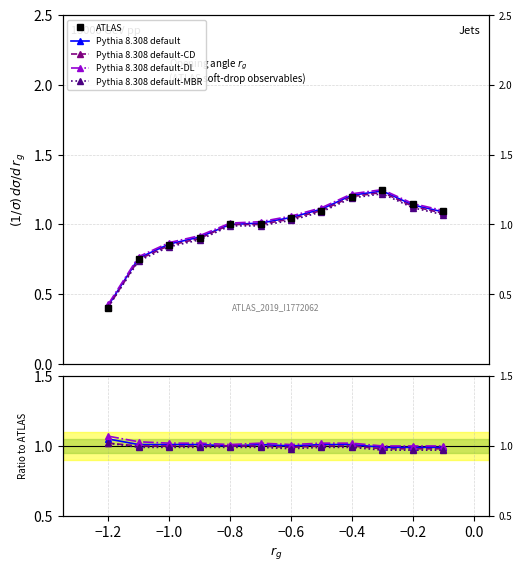

Is it true that ATLAS equals 1.1 at −0.6?

True